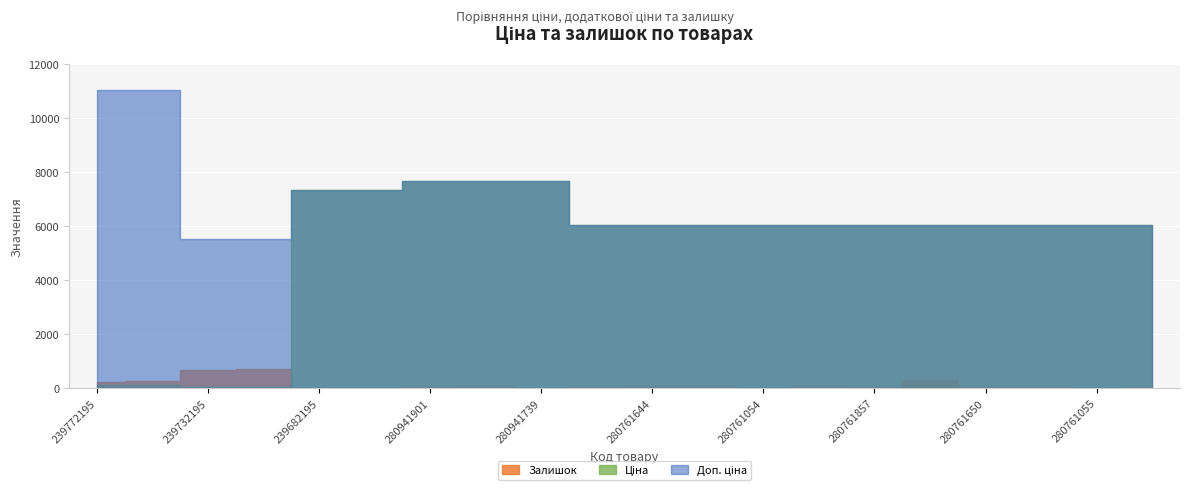

What is the spread (max minus min) of values at 280761056?

5978.2